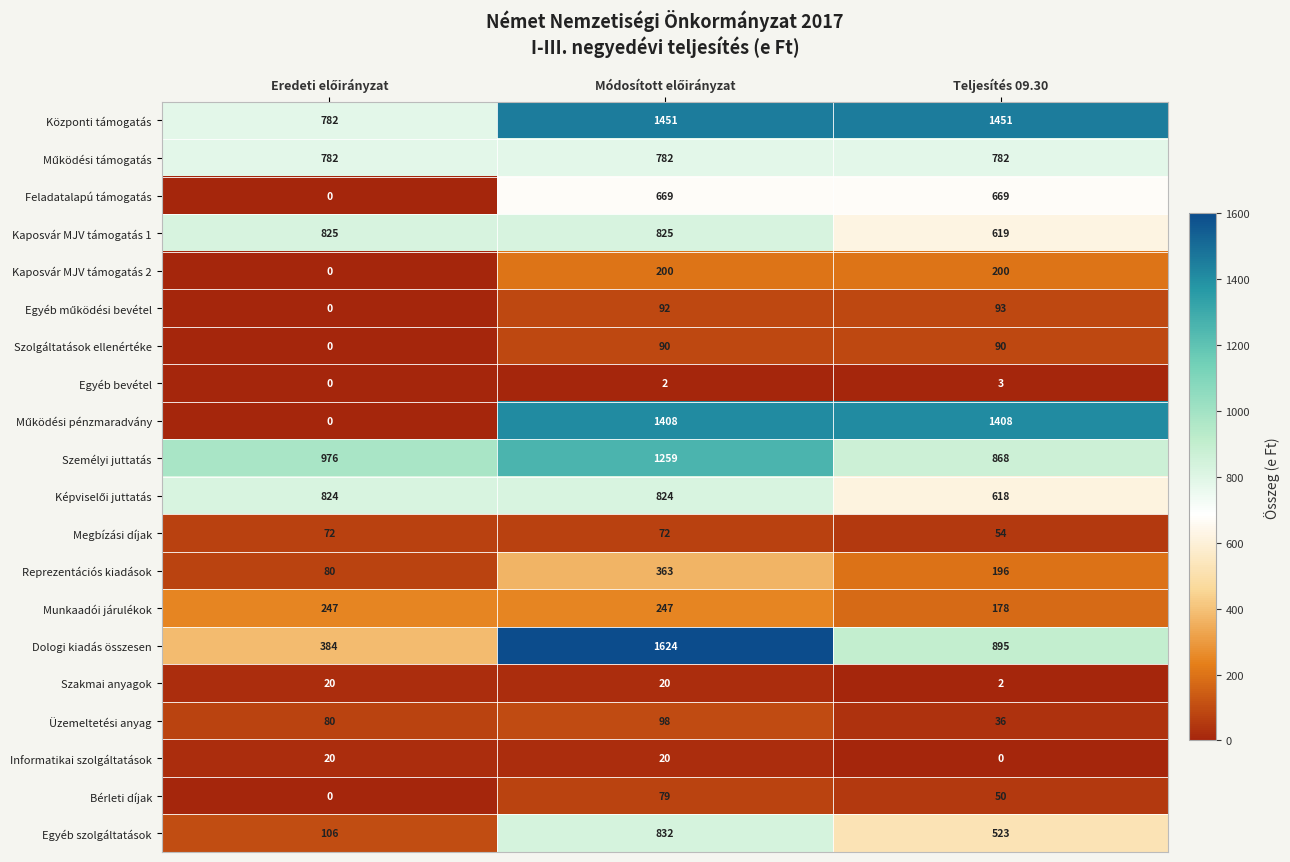

Which category has the lowest value in the Kaposvár MJV támogatás 1 series?

Teljesítés 09.30